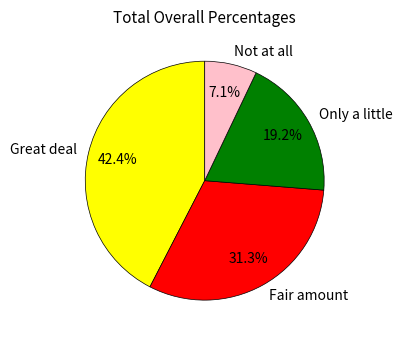

What percentage is NOT represented by Not at all?

92.9%